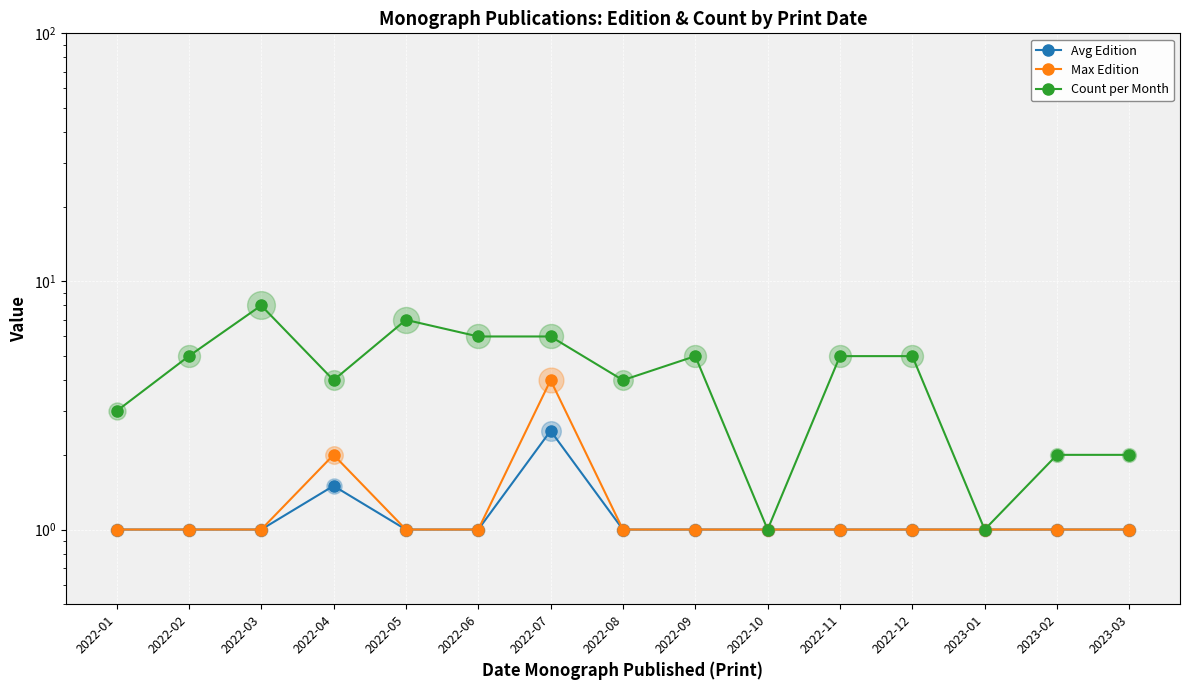

Which series contains the highest Y value?

Count per Month